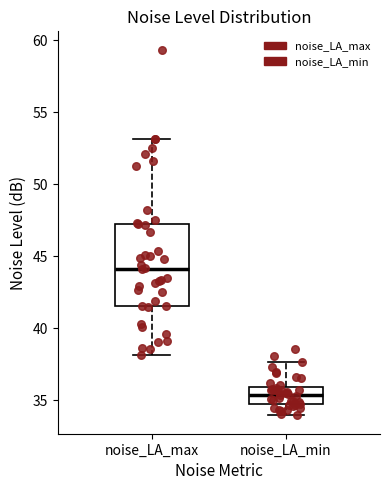

Where does the median line of the box for noise_LA_min sit on the y-axis? The values are not printed on the chart, so give them approximately, as read against the axis.

35.5